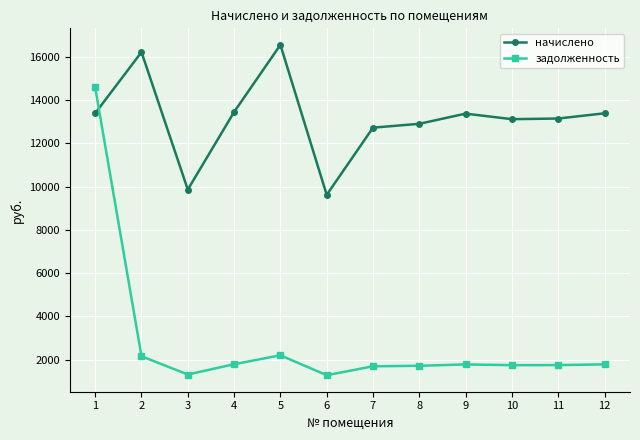

True or false: задолженность has more than 0 points higher than both neighbors.

True